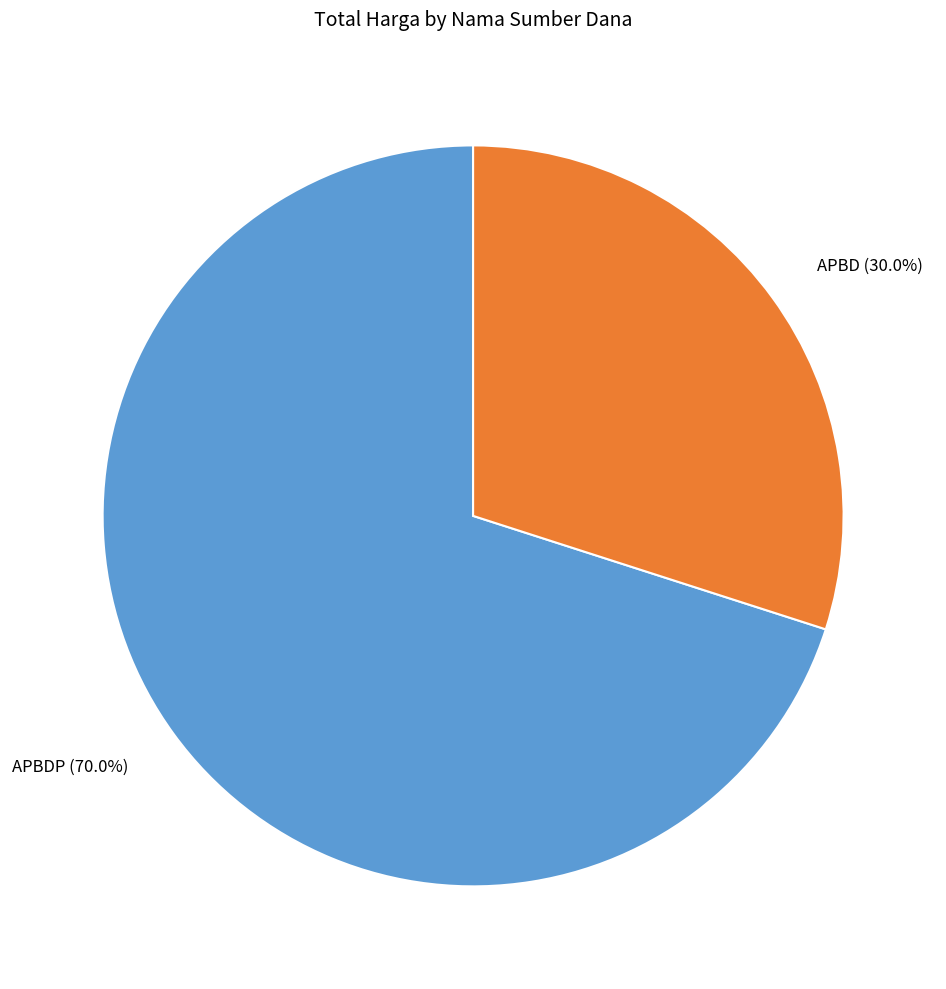

What portion of the pie excludes APBDP?

30.0%